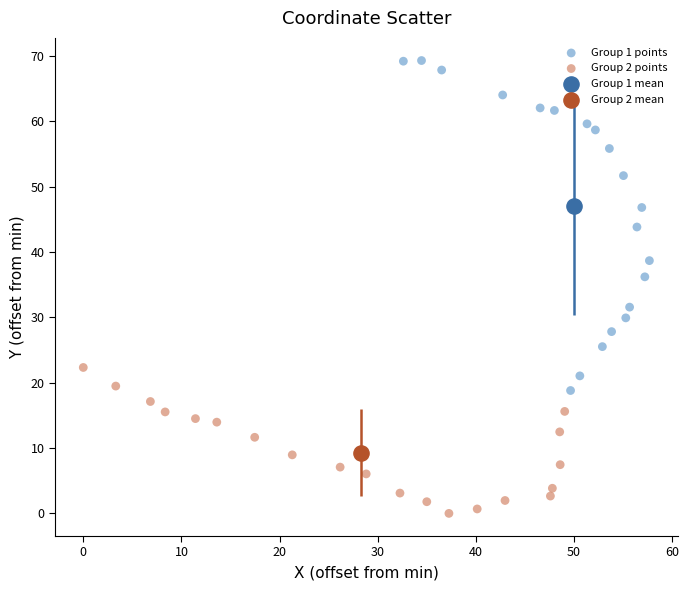

Which series contains the highest Y value?

Group 1 points